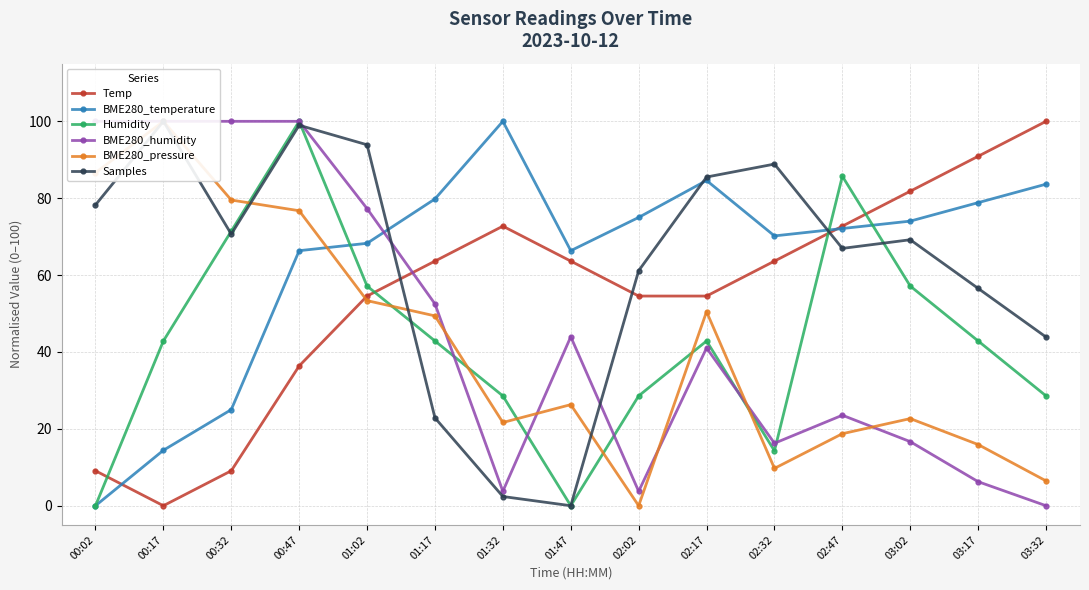

What is the highest value of the BME280_pressure series?

100.0